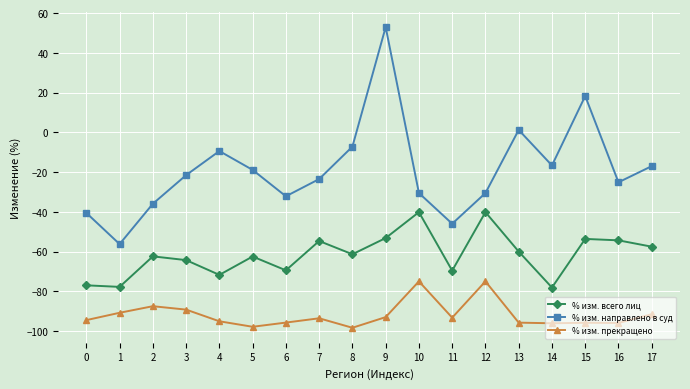

What is the minimum value shown in the chart?

-98.3